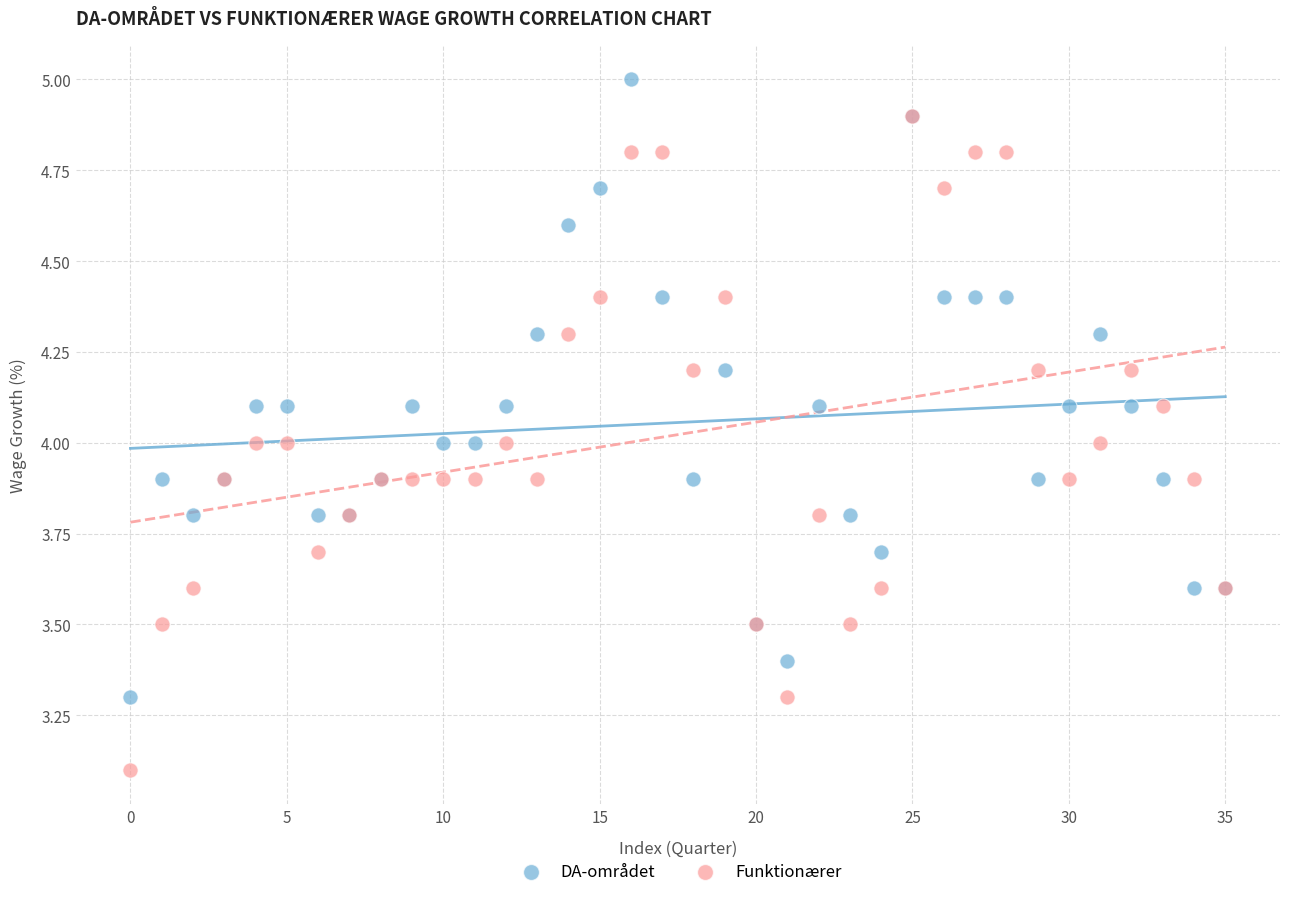

What are all the series names shown in the legend?

DA-området, Funktionærer